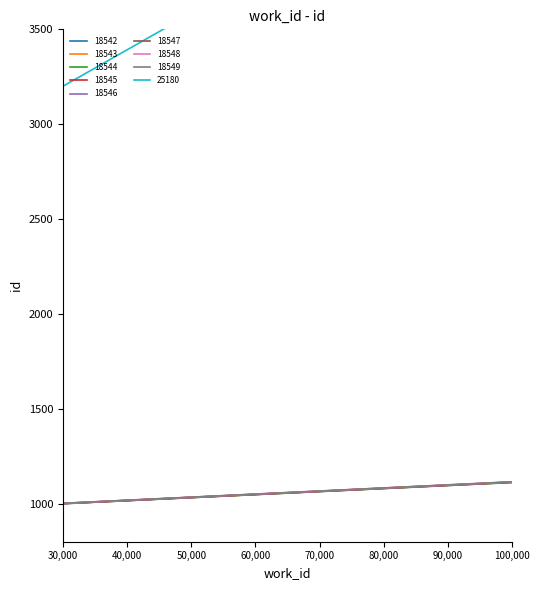

What is the highest value of the 18548 series?

1115.1